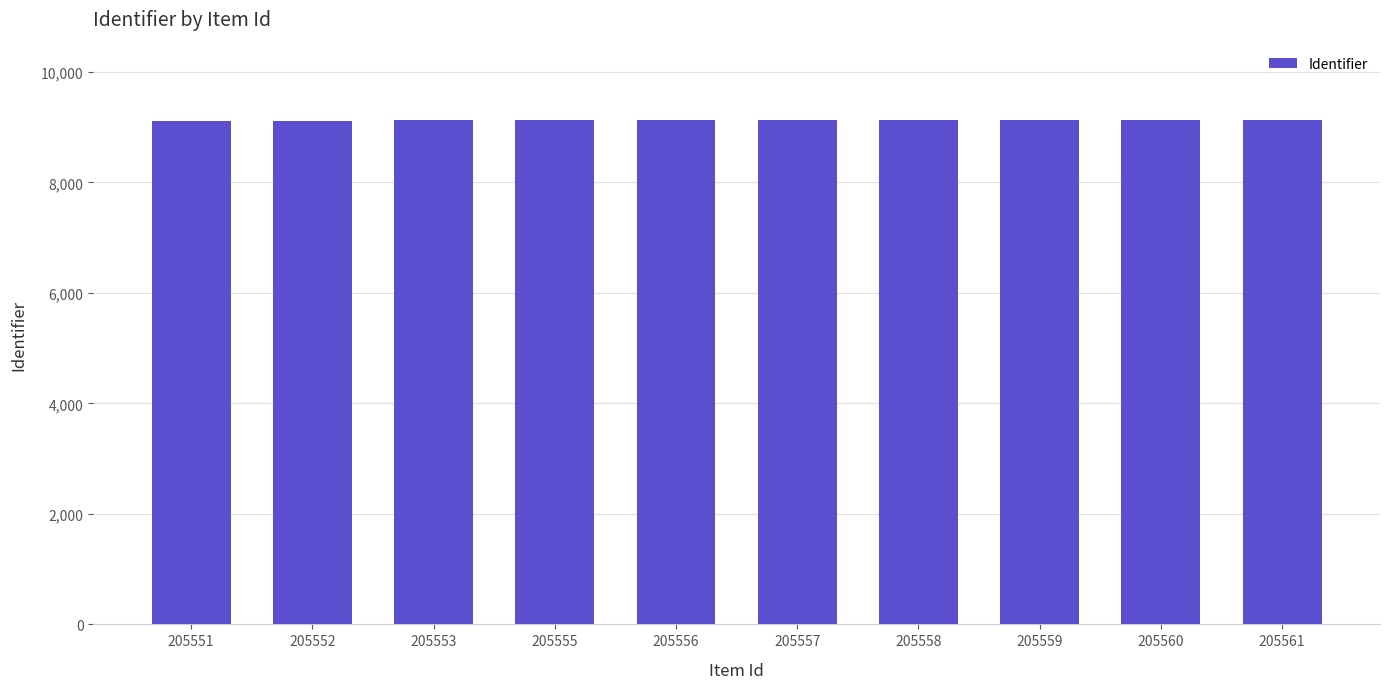

What is the ratio of the value at 205560 to the value at 205558?

1.0